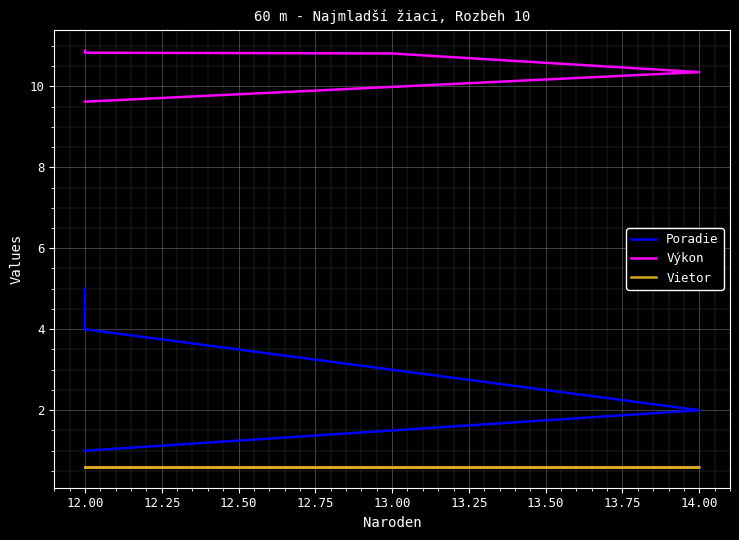

True or false: Vietor and Poradie cross at least once.

False